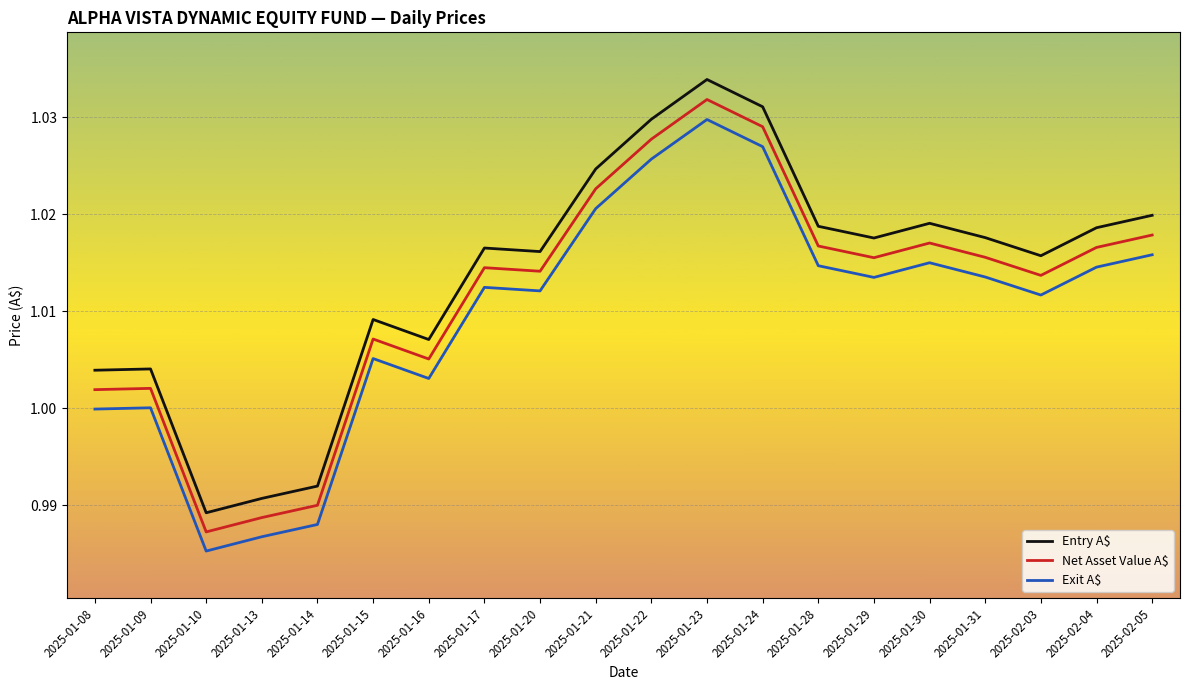

What is the total value across all series at 2025-02-05?

3.1